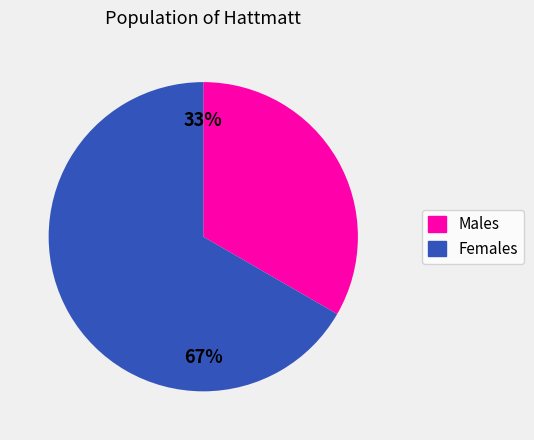

How many segments does this pie chart have?

2